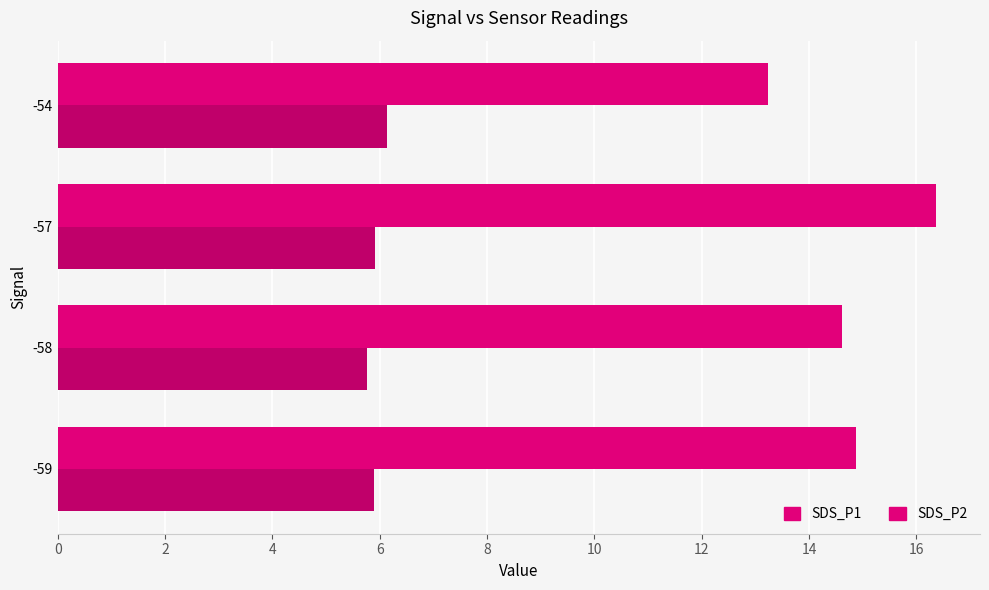

What is the minimum value shown in the chart?

5.8